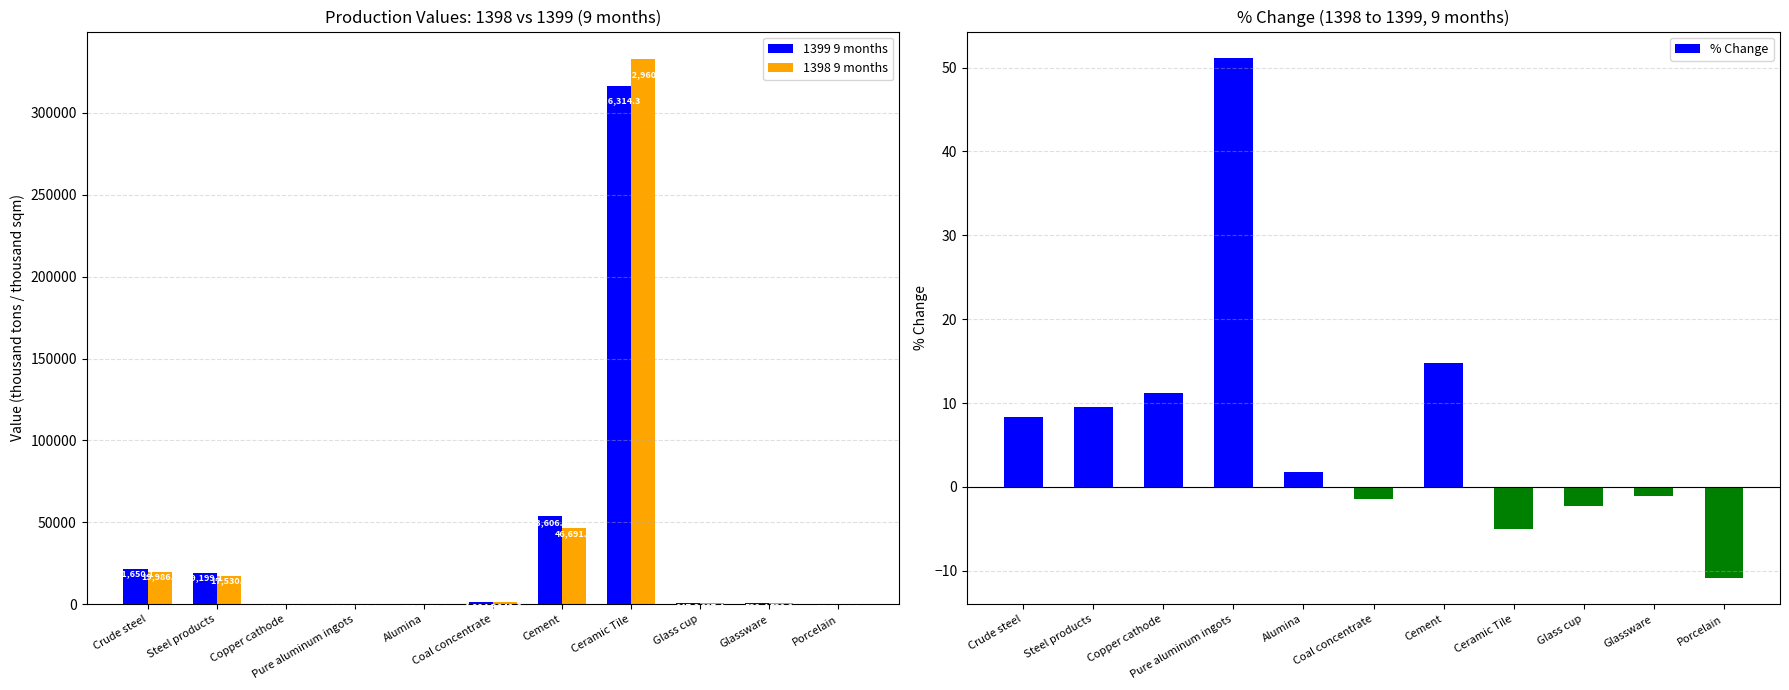

At which label does 1399 9 months reach its peak?

Ceramic Tile